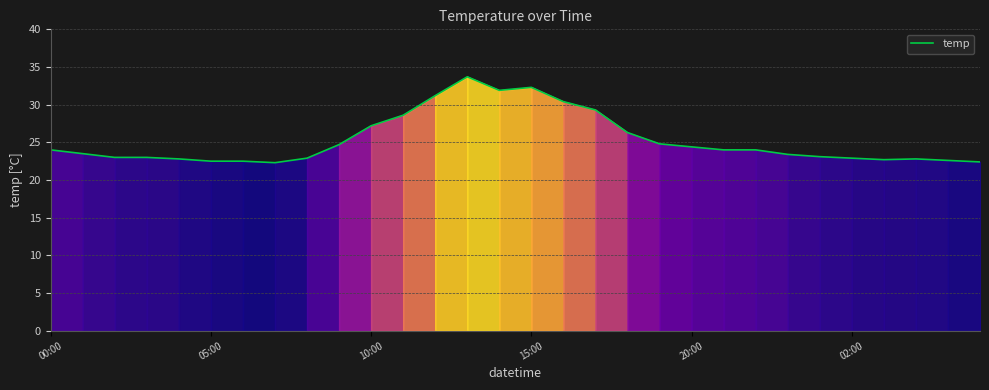

What is the smallest value displayed?

22.3